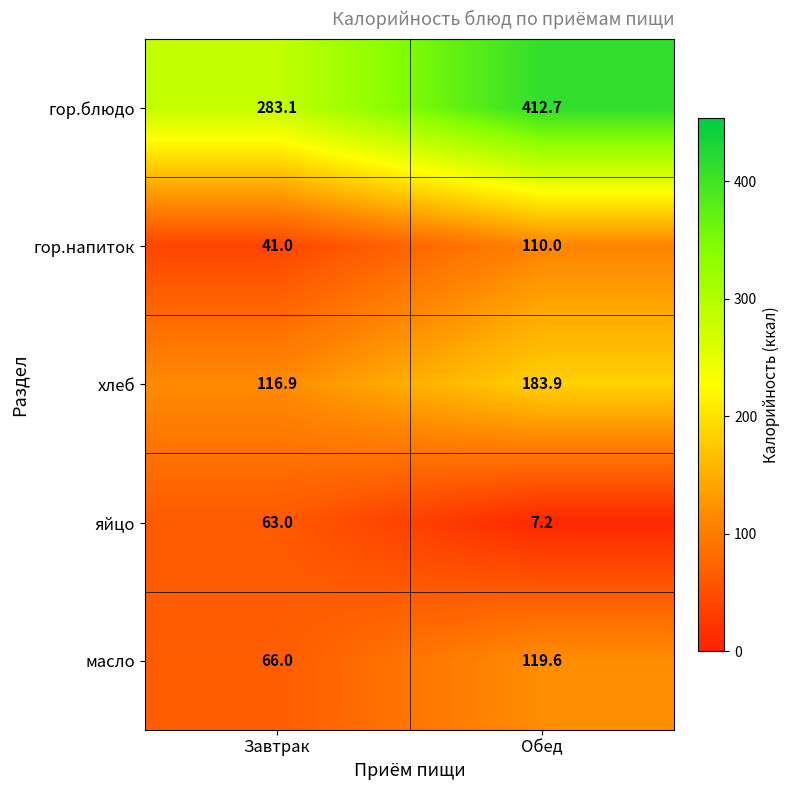

What is the spread (max minus min) of values at Обед?

405.5